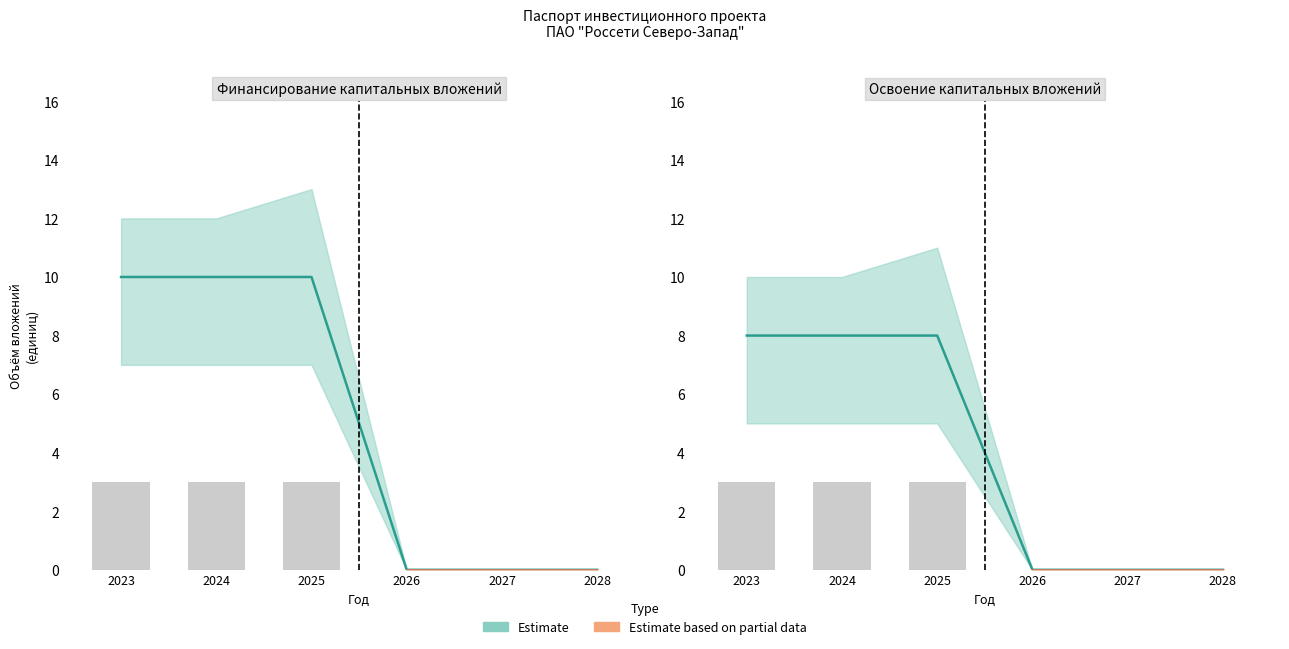

Between 2028 and 2025, which is larger?

2025